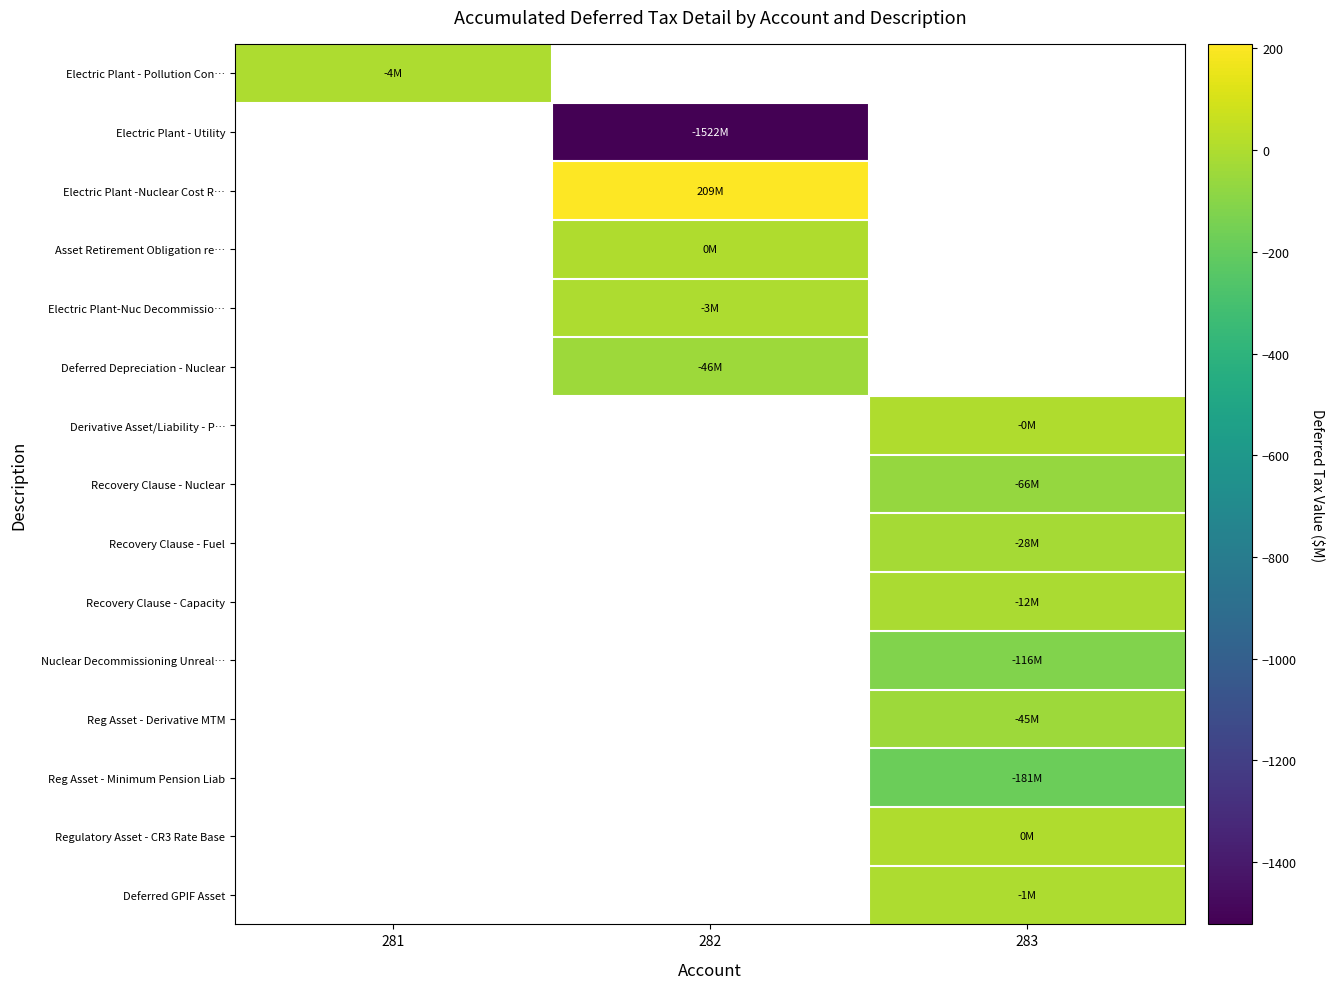

At which label is Electric Plant - Pollution Con… closest to -3?

281